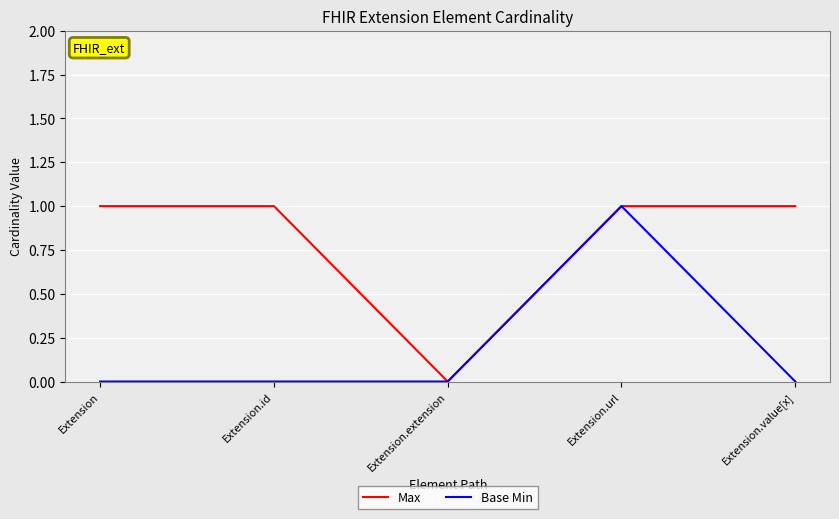

What is the average value of the Max series?

1